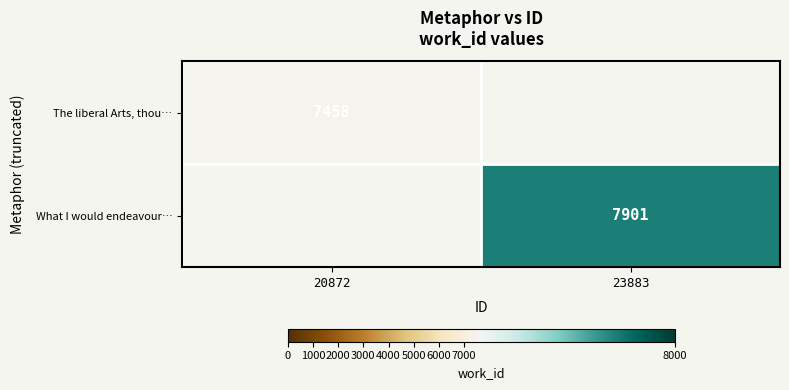

Is it true that The liberal Arts, thou… equals 2187 at 20872?

False